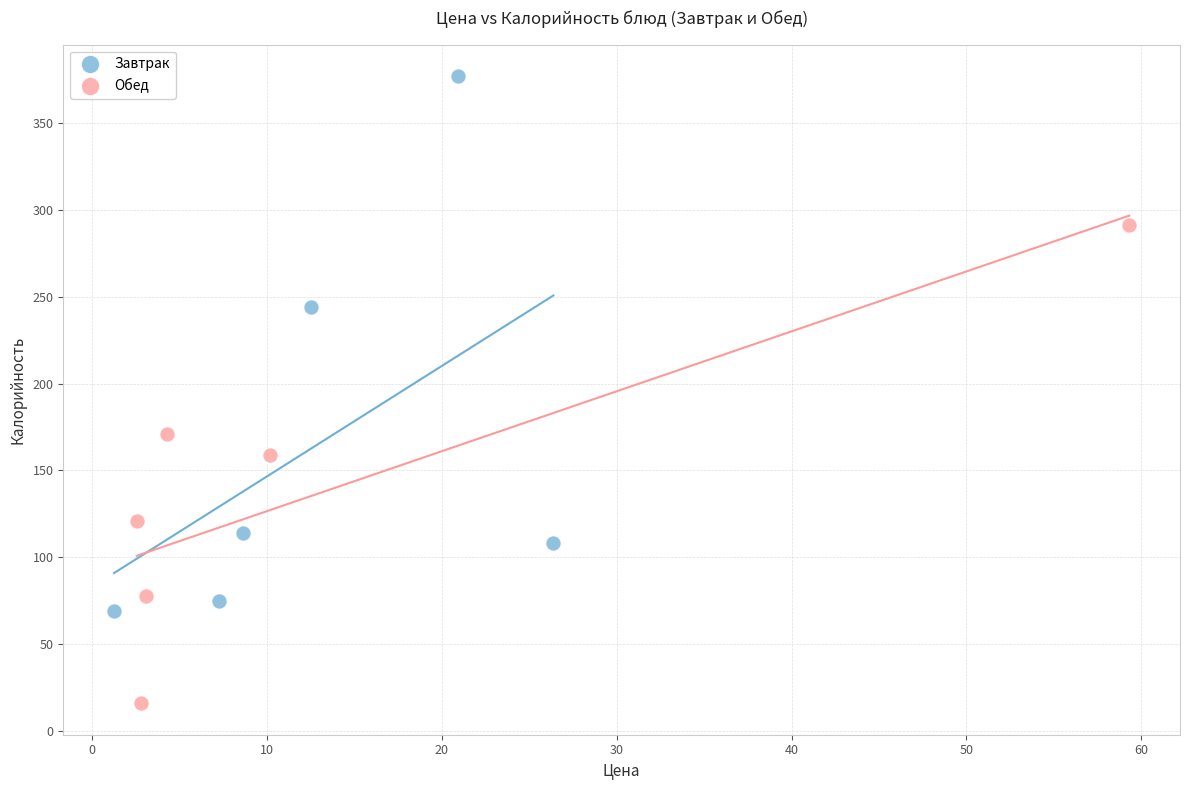

Which series contains the lowest Y value?

Обед